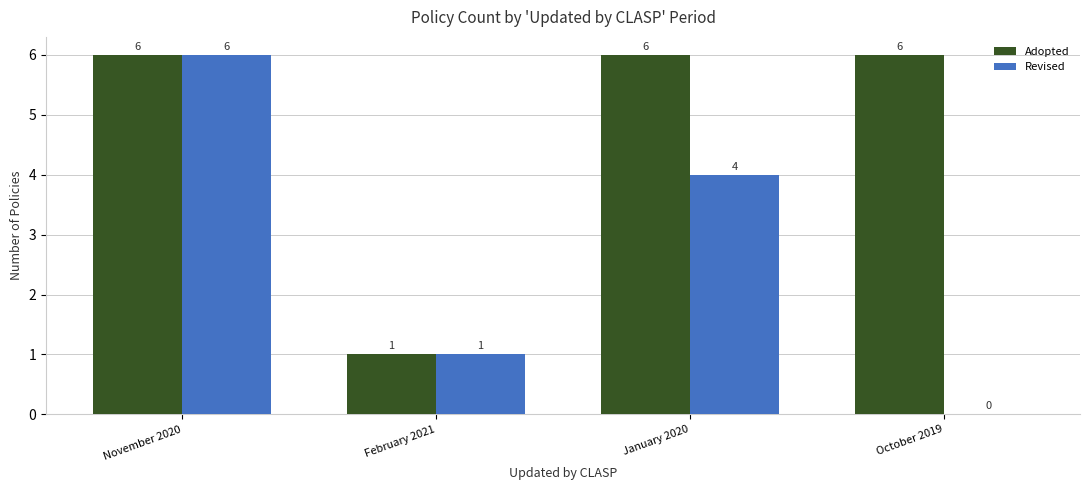

Count the Revised values in the range 1 to 6.

3